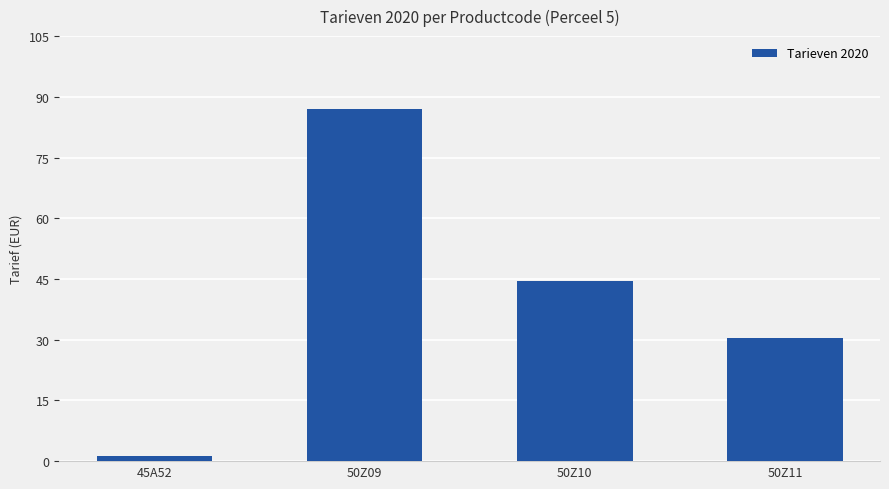

What is the average value?

40.8